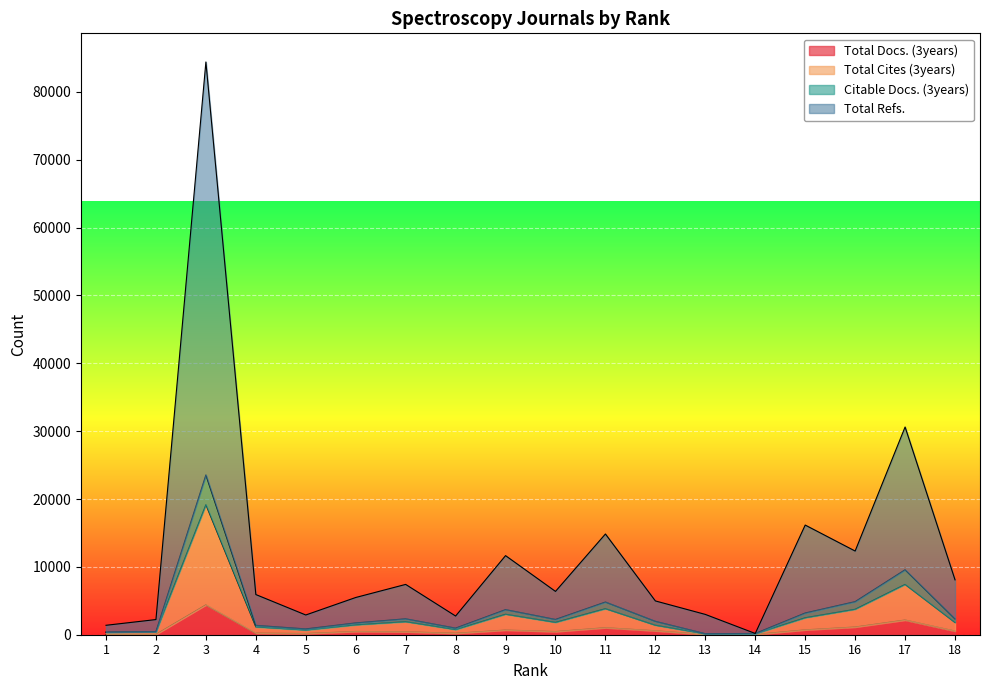

How many lines are shown in the chart?

4